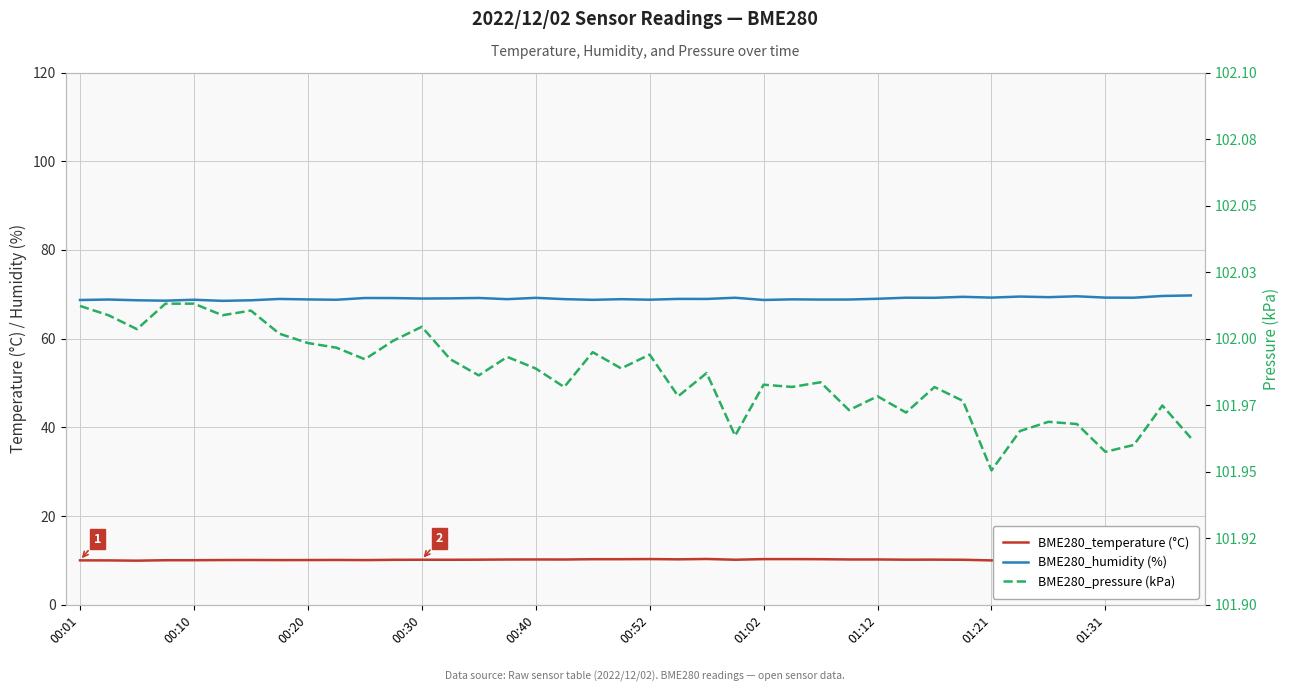

True or false: BME280_temperature (°C) and BME280_humidity (%) cross at least once.

False